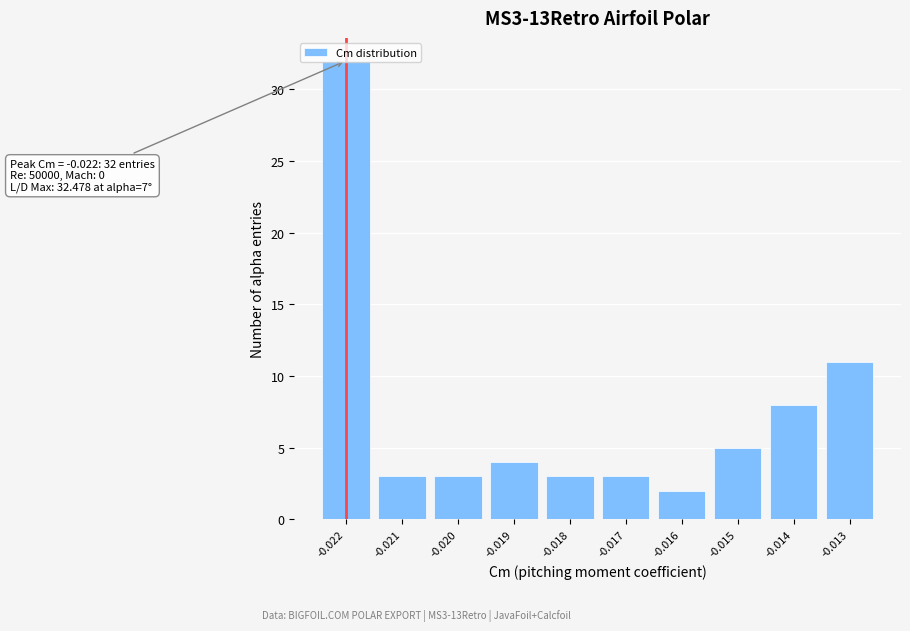

The value at -0.020 is 5. True or false?

False